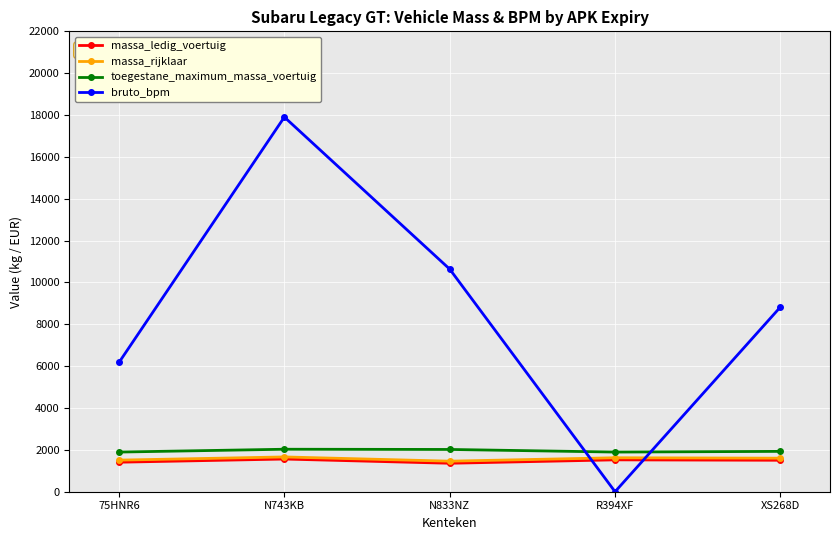

What position from the left is R394XF?

4